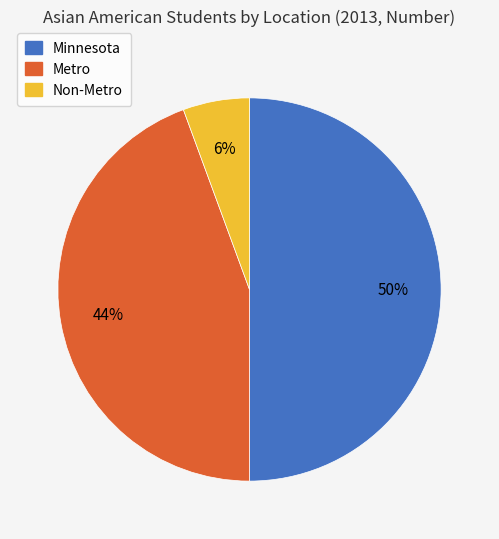

Do Metro and Minnesota together represent more than half of the pie?

Yes